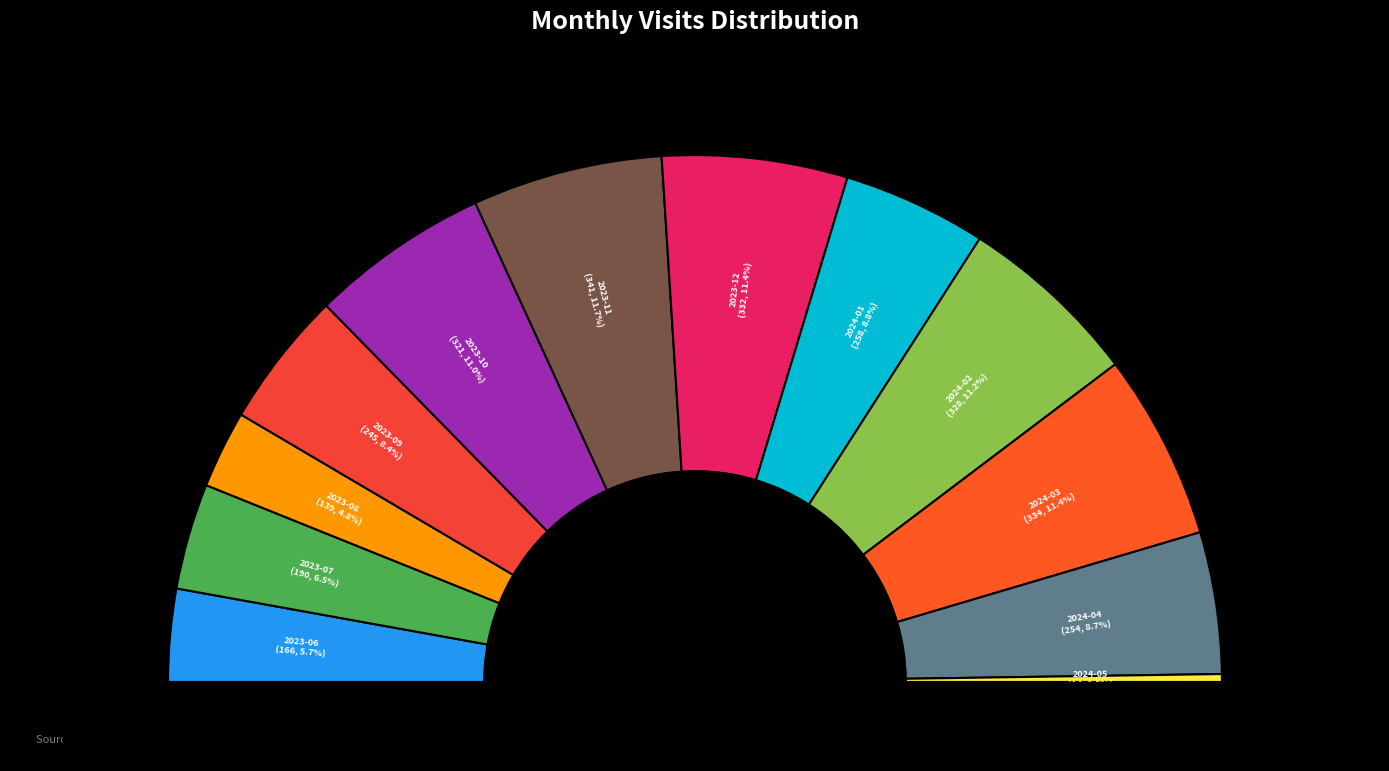

What portion of the pie excludes 2024-03?

88.6%